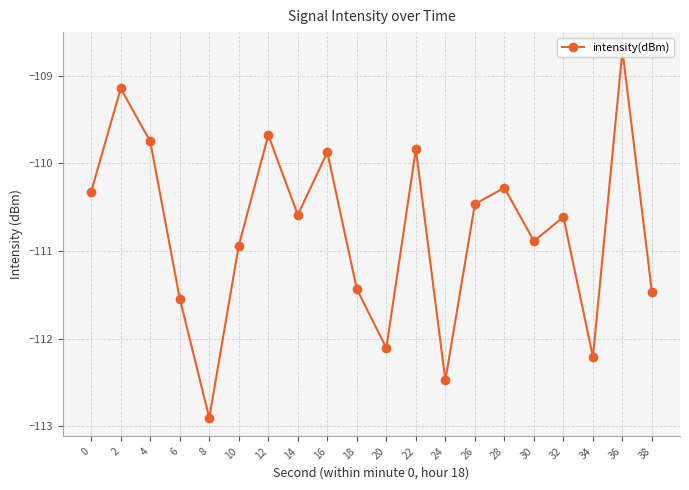

What is the value of the 8th point from the left?

-110.6